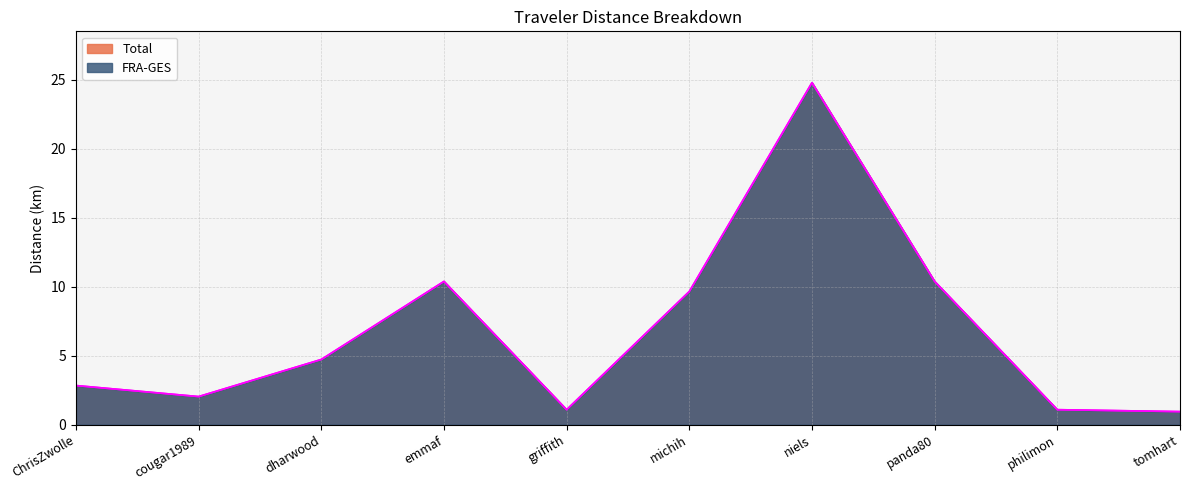

What is the difference between the maximum and minimum values in the Total series?

23.9